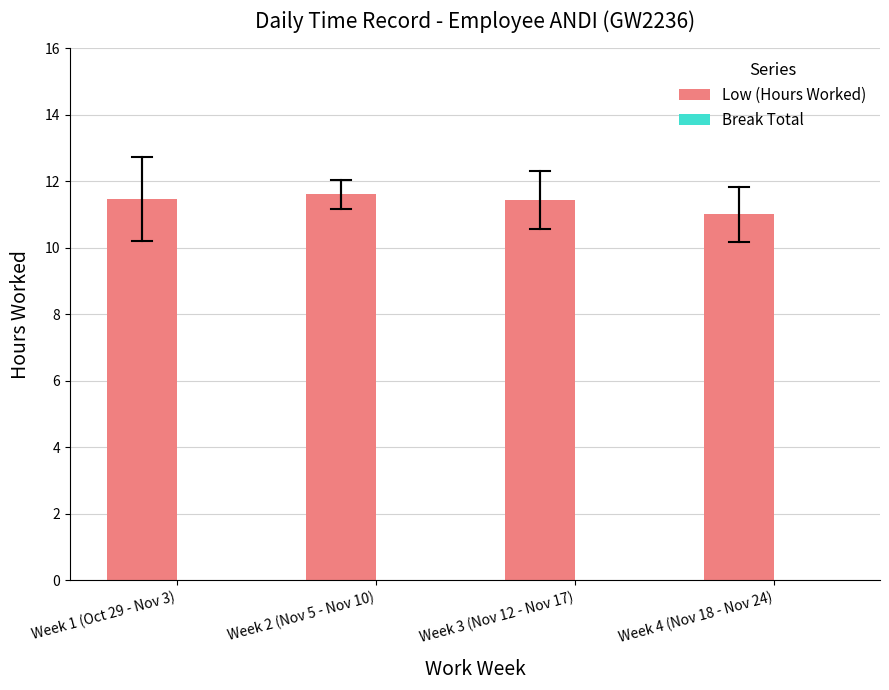

What is the value of the 2nd bar from the left?

11.6